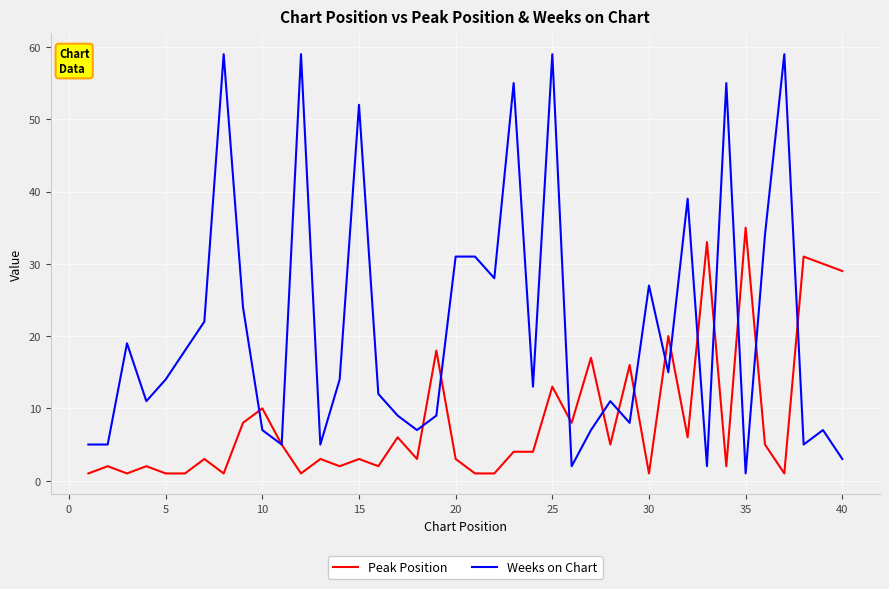

List the series in order of their overall mean, highest first.

Weeks on Chart, Peak Position